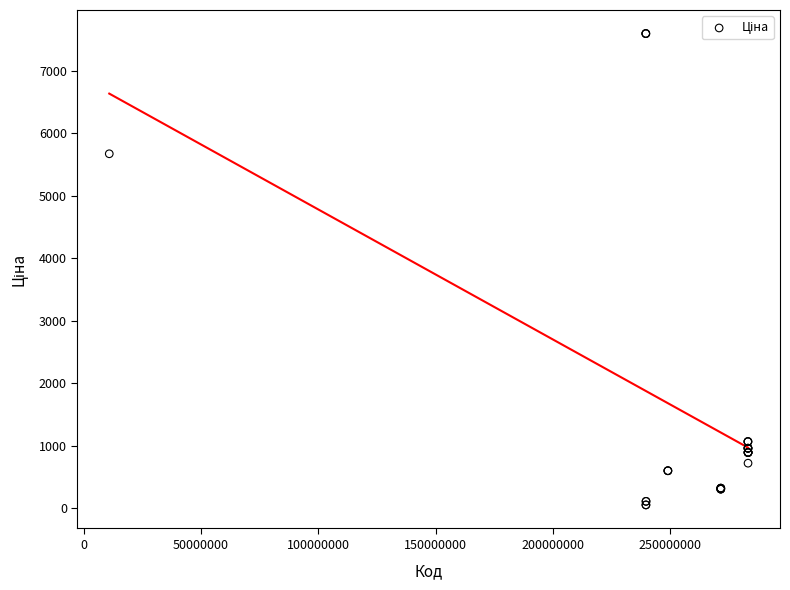

What Y value in the scatter plot is closest to 3826?

5673.8